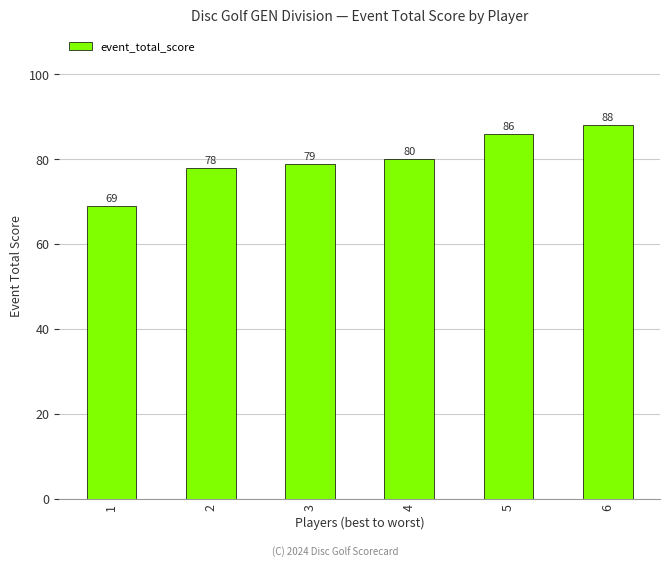

True or false: the data shows 88 at 6.

True